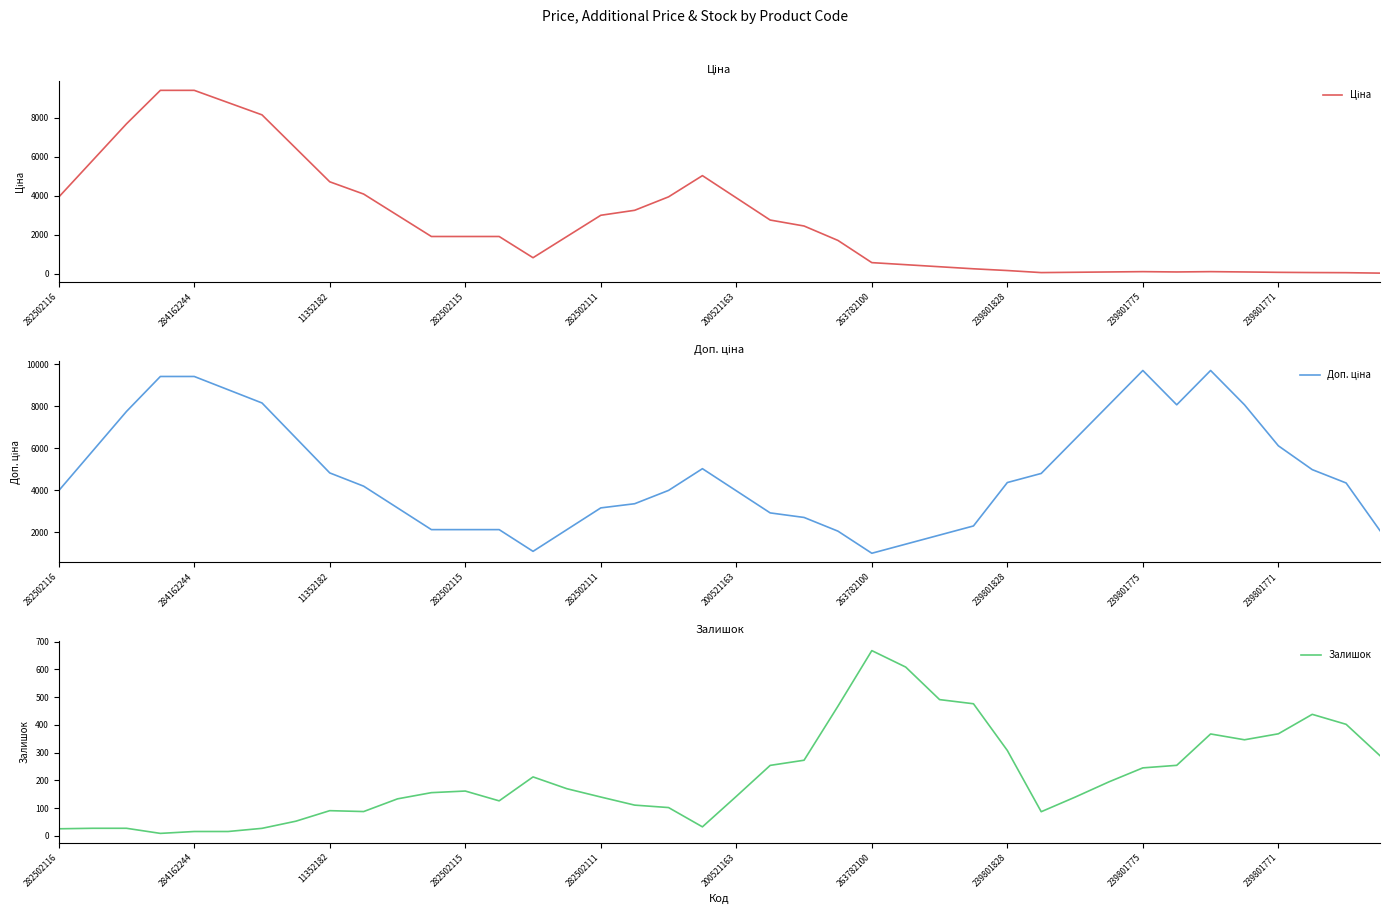

Which category has the highest value in the Залишок series?

263782100